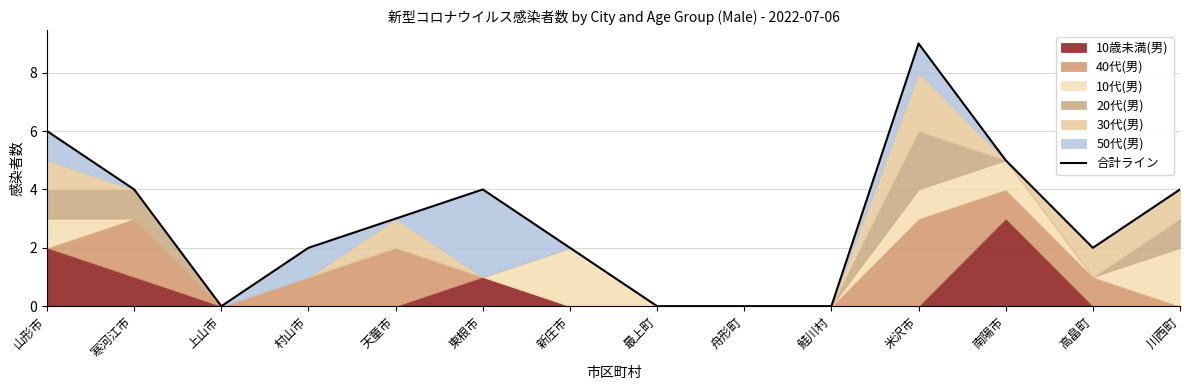

The chart shows a value of 0 at 舟形町. True or false?

True